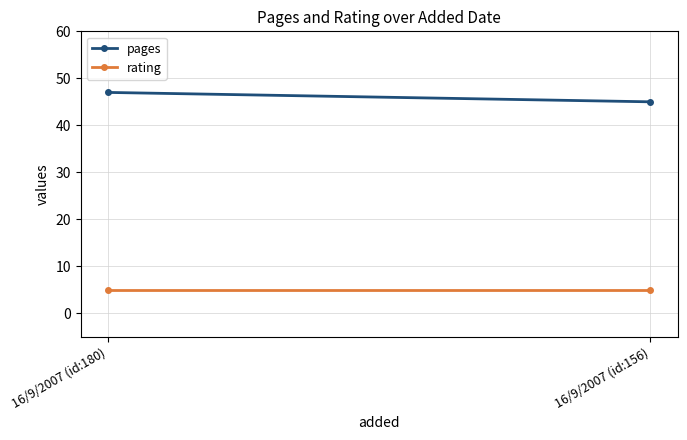

What is the difference between the highest and lowest values at 16/9/2007 (id:156)?

40